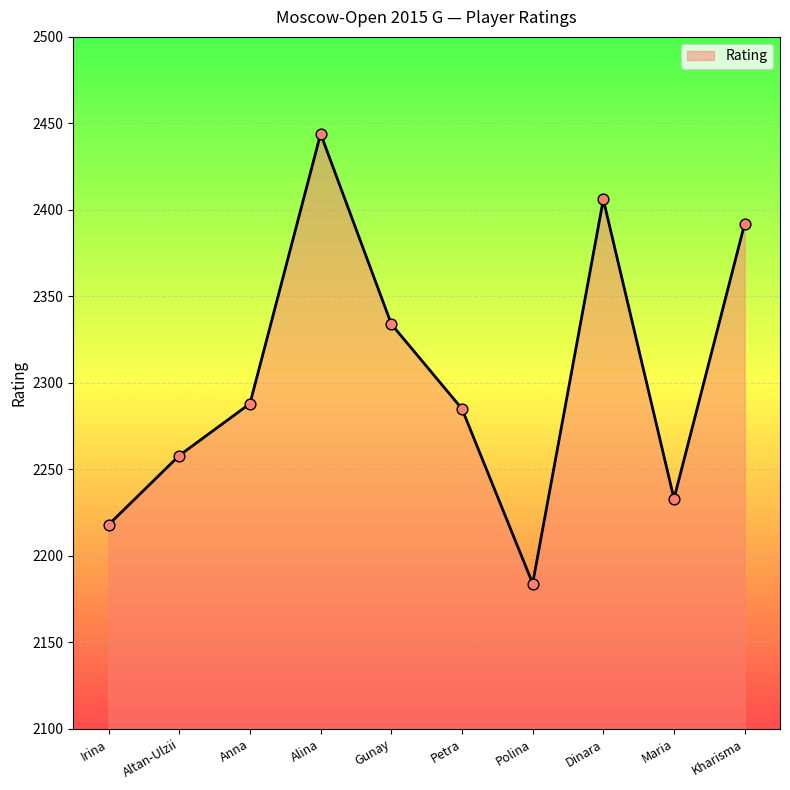

What is the change in value from Altan-Ulzii to Maria?

-25